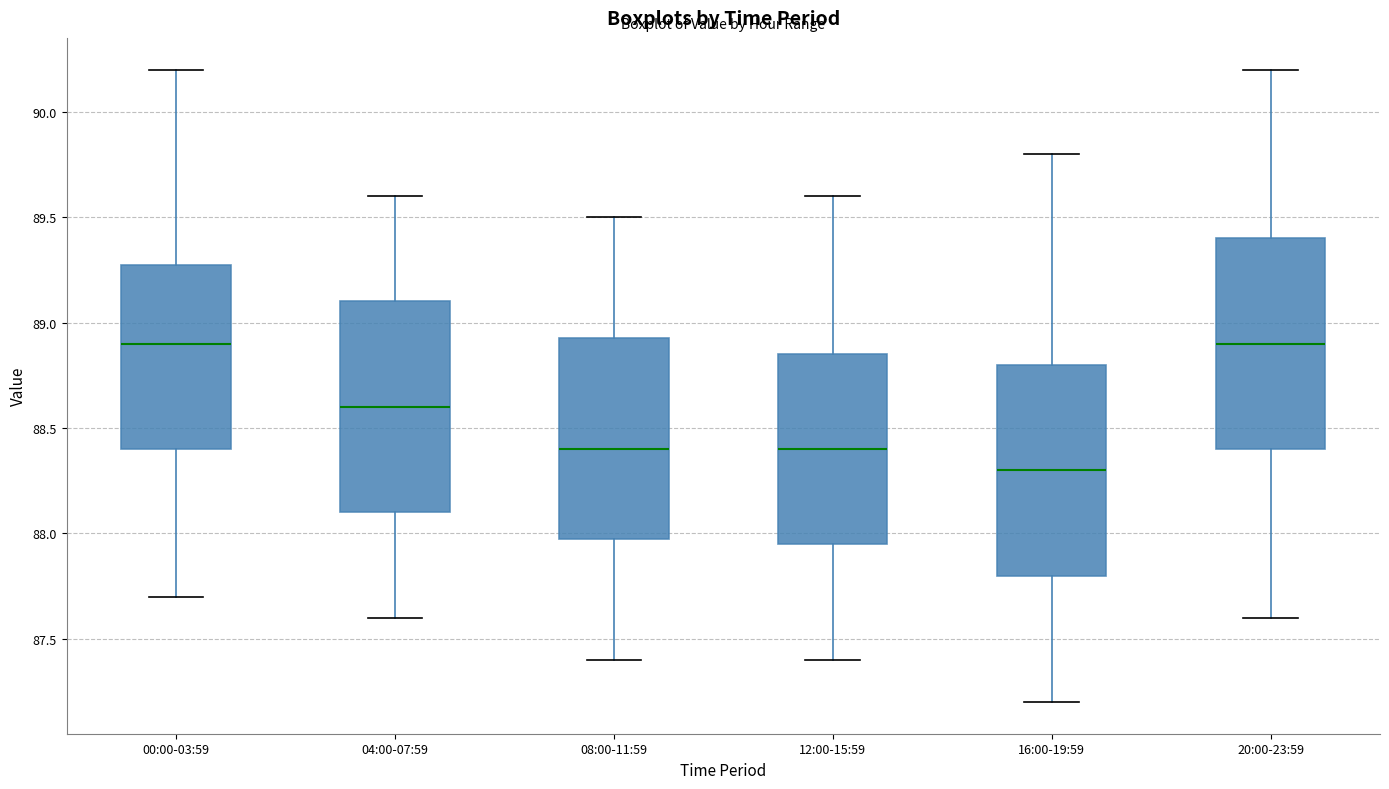

Reading left to right, read every box against the y-axis: the position of its median line, the range the box covers, and the ends of its whiskers. The values are not printed on the chart, so give them approximately, as read against the axis.

00:00-03:59: median 88.90, box 88.40 to 89.30, whiskers 87.70 to 90.20
04:00-07:59: median 88.60, box 88.10 to 89.10, whiskers 87.60 to 89.60
08:00-11:59: median 88.40, box 88.00 to 88.95, whiskers 87.40 to 89.50
12:00-15:59: median 88.40, box 87.95 to 88.85, whiskers 87.40 to 89.60
16:00-19:59: median 88.30, box 87.80 to 88.80, whiskers 87.20 to 89.80
20:00-23:59: median 88.90, box 88.40 to 89.40, whiskers 87.60 to 90.20